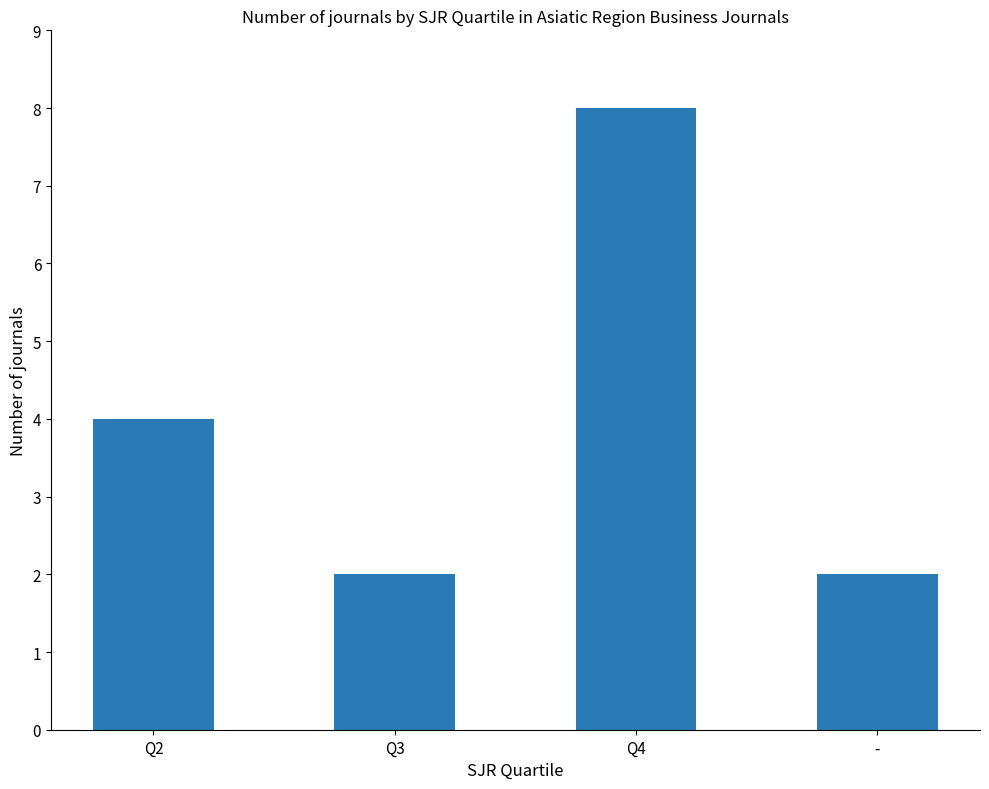

Reading left to right, extract all data points from this chart.

Q2=4	Q3=2	Q4=8	-=2